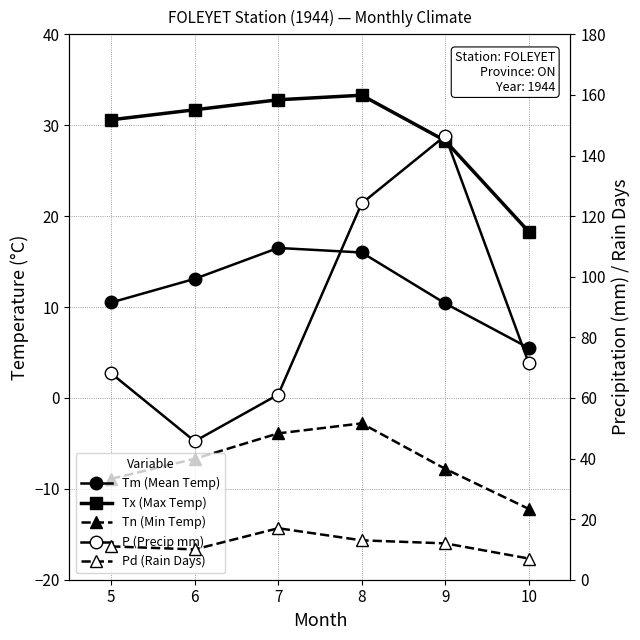

At how many categories does at least one series exceed -5?

6